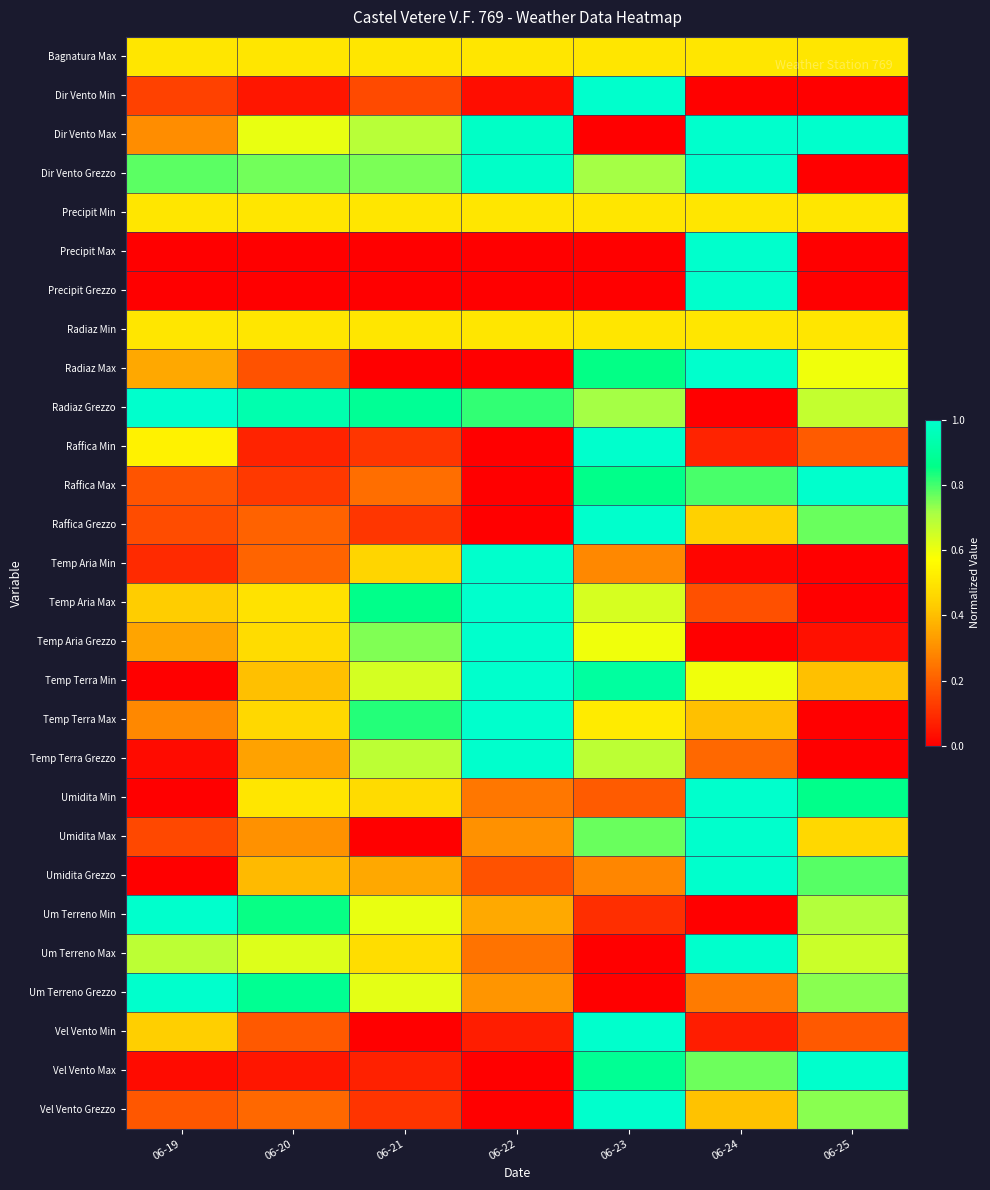

Reading left to right, extract all data points from this chart.

Bagnatura Max: 06-19=0.5	06-20=0.5	06-21=0.5	06-22=0.5	06-23=0.5	06-24=0.5	06-25=0.5
Dir Vento Min: 06-19=0.1	06-20=0.0	06-21=0.2	06-22=0.0	06-23=1.0	06-24=0.0	06-25=0.0
Dir Vento Max: 06-19=0.3	06-20=0.6	06-21=0.7	06-22=1.0	06-23=0.0	06-24=1.0	06-25=1.0
Dir Vento Grezzo: 06-19=0.8	06-20=0.8	06-21=0.8	06-22=1.0	06-23=0.7	06-24=1.0	06-25=0.0
Precipit Min: 06-19=0.5	06-20=0.5	06-21=0.5	06-22=0.5	06-23=0.5	06-24=0.5	06-25=0.5
Precipit Max: 06-19=0.0	06-20=0.0	06-21=0.0	06-22=0.0	06-23=0.0	06-24=1.0	06-25=0.0
Precipit Grezzo: 06-19=0.0	06-20=0.0	06-21=0.0	06-22=0.0	06-23=0.0	06-24=1.0	06-25=0.0
Radiaz Min: 06-19=0.5	06-20=0.5	06-21=0.5	06-22=0.5	06-23=0.5	06-24=0.5	06-25=0.5
Radiaz Max: 06-19=0.4	06-20=0.2	06-21=0.0	06-22=0.0	06-23=0.9	06-24=1.0	06-25=0.6
Radiaz Grezzo: 06-19=1.0	06-20=0.9	06-21=0.9	06-22=0.8	06-23=0.7	06-24=0.0	06-25=0.7
Raffica Min: 06-19=0.5	06-20=0.1	06-21=0.1	06-22=0.0	06-23=1.0	06-24=0.1	06-25=0.2
Raffica Max: 06-19=0.2	06-20=0.1	06-21=0.2	06-22=0.0	06-23=0.9	06-24=0.8	06-25=1.0
Raffica Grezzo: 06-19=0.2	06-20=0.2	06-21=0.1	06-22=0.0	06-23=1.0	06-24=0.4	06-25=0.8
Temp Aria Min: 06-19=0.1	06-20=0.2	06-21=0.5	06-22=1.0	06-23=0.3	06-24=0.0	06-25=0.0
Temp Aria Max: 06-19=0.4	06-20=0.5	06-21=0.9	06-22=1.0	06-23=0.6	06-24=0.2	06-25=0.0
Temp Aria Grezzo: 06-19=0.3	06-20=0.5	06-21=0.7	06-22=1.0	06-23=0.6	06-24=0.0	06-25=0.0
Temp Terra Min: 06-19=0.0	06-20=0.4	06-21=0.6	06-22=1.0	06-23=0.9	06-24=0.6	06-25=0.4
Temp Terra Max: 06-19=0.3	06-20=0.5	06-21=0.8	06-22=1.0	06-23=0.5	06-24=0.4	06-25=0.0
Temp Terra Grezzo: 06-19=0.0	06-20=0.3	06-21=0.7	06-22=1.0	06-23=0.7	06-24=0.2	06-25=0.0
Umidita Min: 06-19=0.0	06-20=0.5	06-21=0.5	06-22=0.2	06-23=0.2	06-24=1.0	06-25=0.9
Umidita Max: 06-19=0.2	06-20=0.3	06-21=0.0	06-22=0.3	06-23=0.8	06-24=1.0	06-25=0.5
Umidita Grezzo: 06-19=0.0	06-20=0.4	06-21=0.4	06-22=0.2	06-23=0.3	06-24=1.0	06-25=0.8
Um Terreno Min: 06-19=1.0	06-20=0.8	06-21=0.6	06-22=0.4	06-23=0.1	06-24=0.0	06-25=0.7
Um Terreno Max: 06-19=0.7	06-20=0.6	06-21=0.5	06-22=0.2	06-23=0.0	06-24=1.0	06-25=0.7
Um Terreno Grezzo: 06-19=1.0	06-20=0.9	06-21=0.6	06-22=0.3	06-23=0.0	06-24=0.3	06-25=0.7
Vel Vento Min: 06-19=0.4	06-20=0.2	06-21=0.0	06-22=0.1	06-23=1.0	06-24=0.1	06-25=0.2
Vel Vento Max: 06-19=0.0	06-20=0.0	06-21=0.1	06-22=0.0	06-23=0.9	06-24=0.8	06-25=1.0
Vel Vento Grezzo: 06-19=0.2	06-20=0.2	06-21=0.1	06-22=0.0	06-23=1.0	06-24=0.4	06-25=0.7